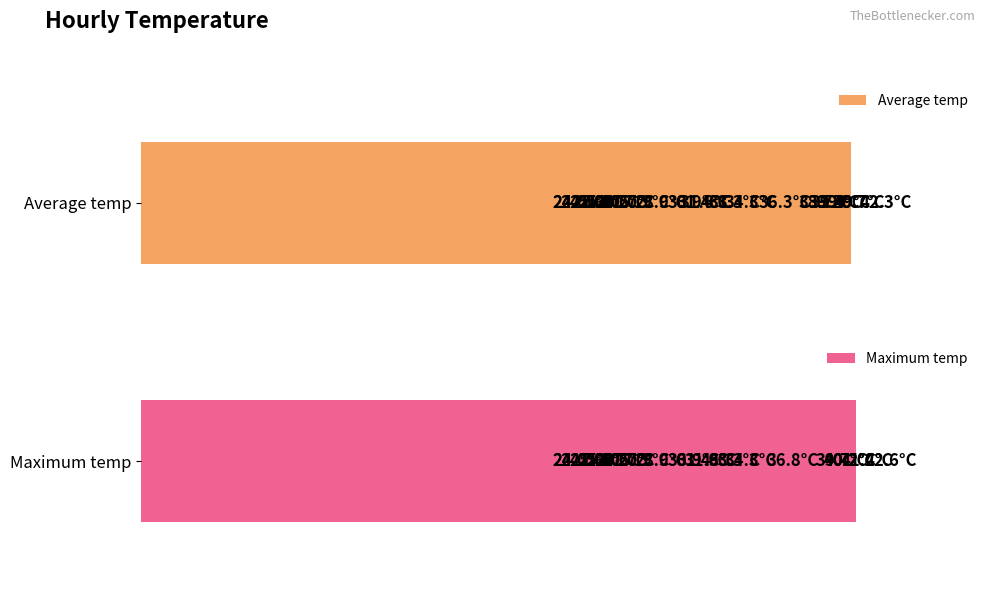

List the series in order of their peak value, highest first.

Maximum temp, Average temp